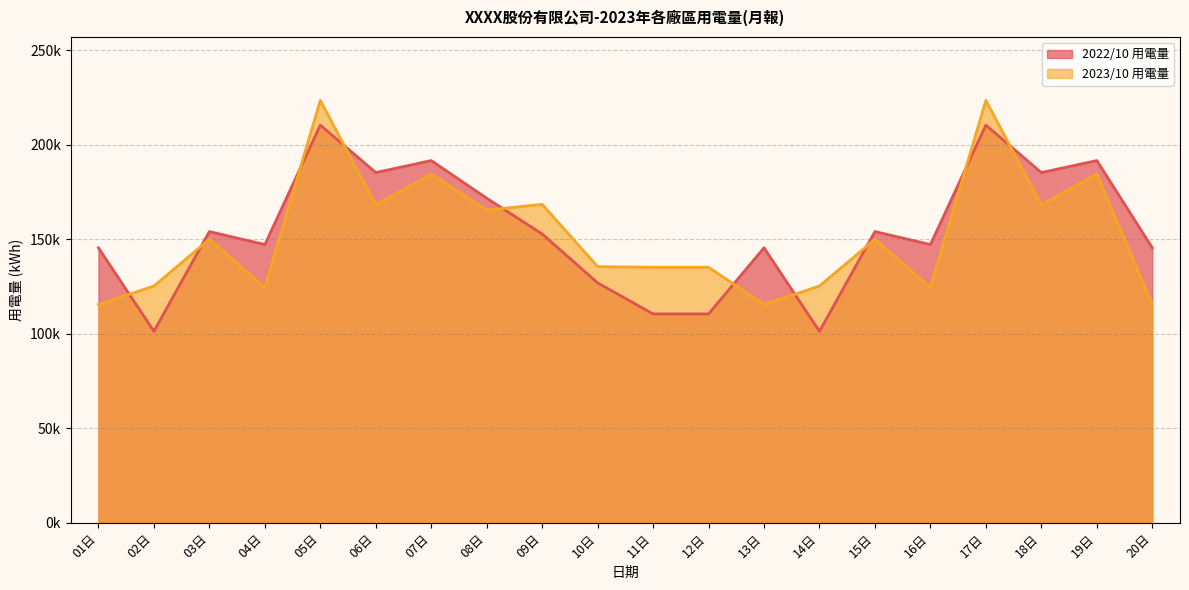

Does the chart display data point markers on the line(s)?

No